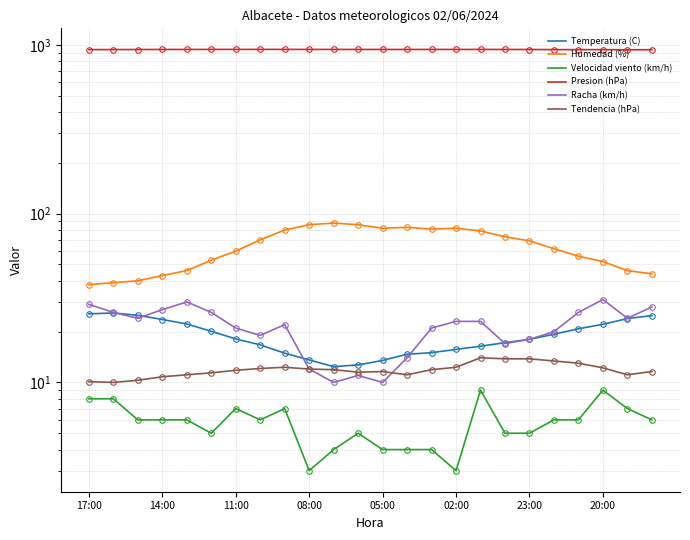

True or false: Racha (km/h) and Presion (hPa) intersect in this chart.

False